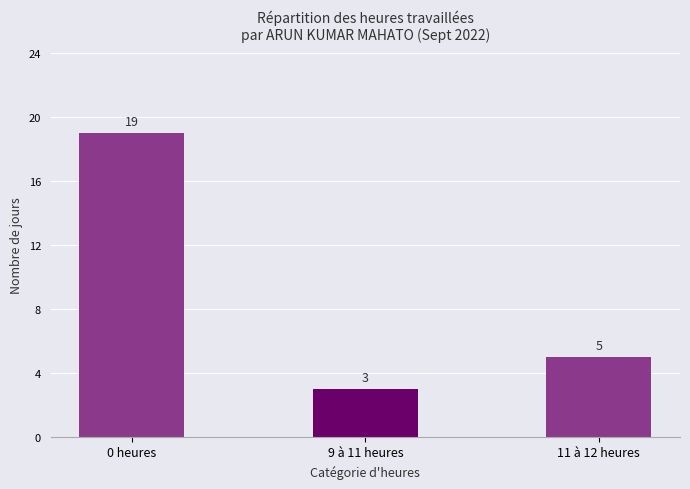

What is the label of the 2nd bar from the left?

9 à 11 heures